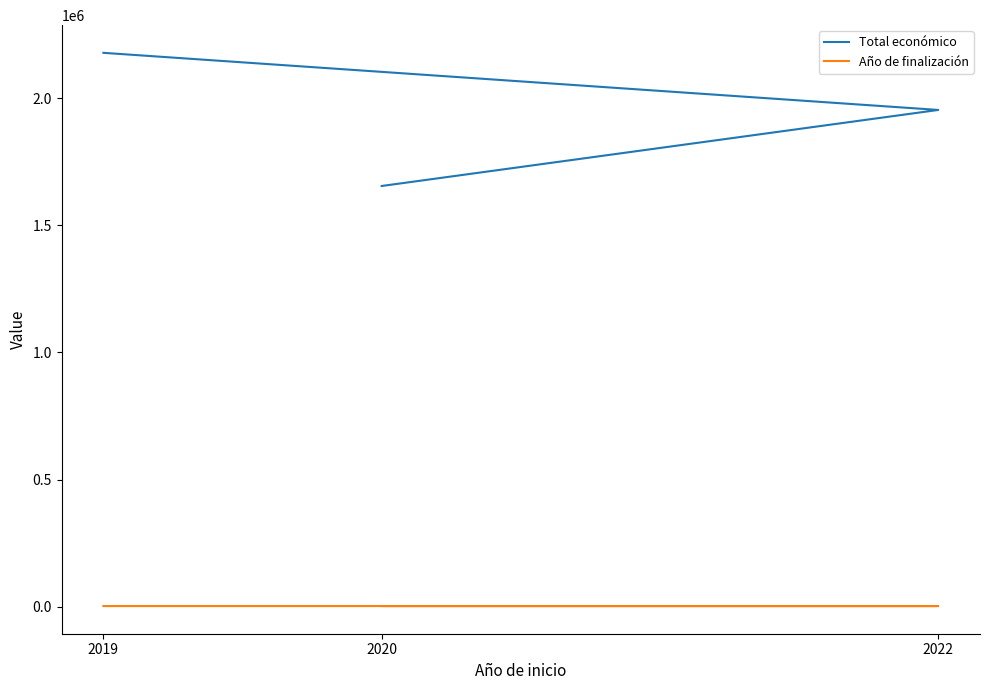

How many lines are shown in the chart?

2